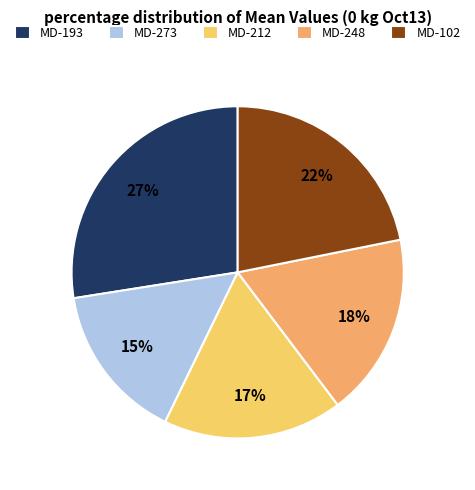

Is there any slice that represents more than half of the pie?

No